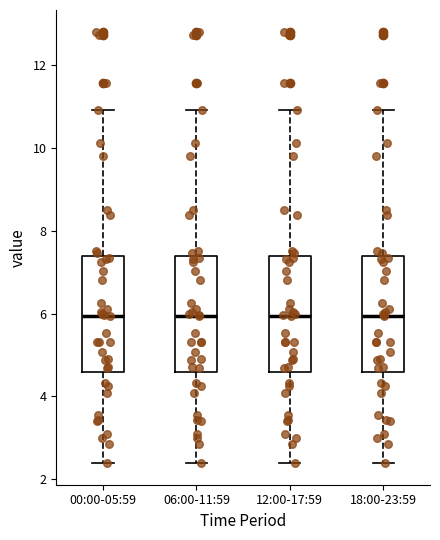

Where is the lower edge of the box for 12:00-17:59 on the y-axis? The values are not printed on the chart, so give them approximately, as read against the axis.

4.6